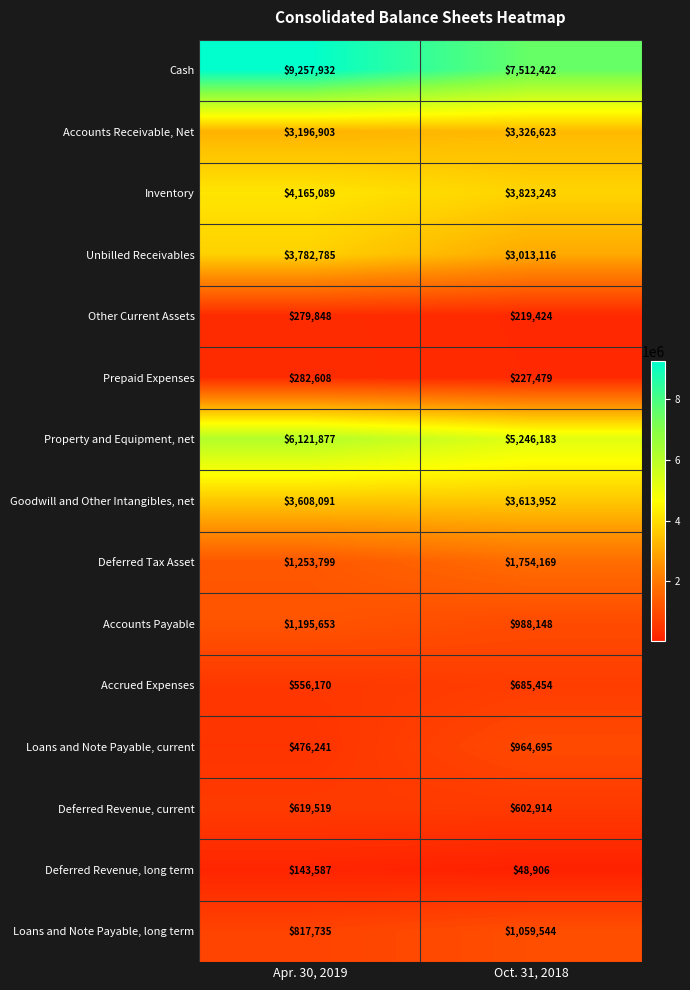

Rank the series by their maximum value, from highest to lowest.

Cash, Property and Equipment, net, Inventory, Unbilled Receivables, Goodwill and Other Intangibles, net, Accounts Receivable, Net, Deferred Tax Asset, Accounts Payable, Loans and Note Payable, long term, Loans and Note Payable, current, Accrued Expenses, Deferred Revenue, current, Prepaid Expenses, Other Current Assets, Deferred Revenue, long term